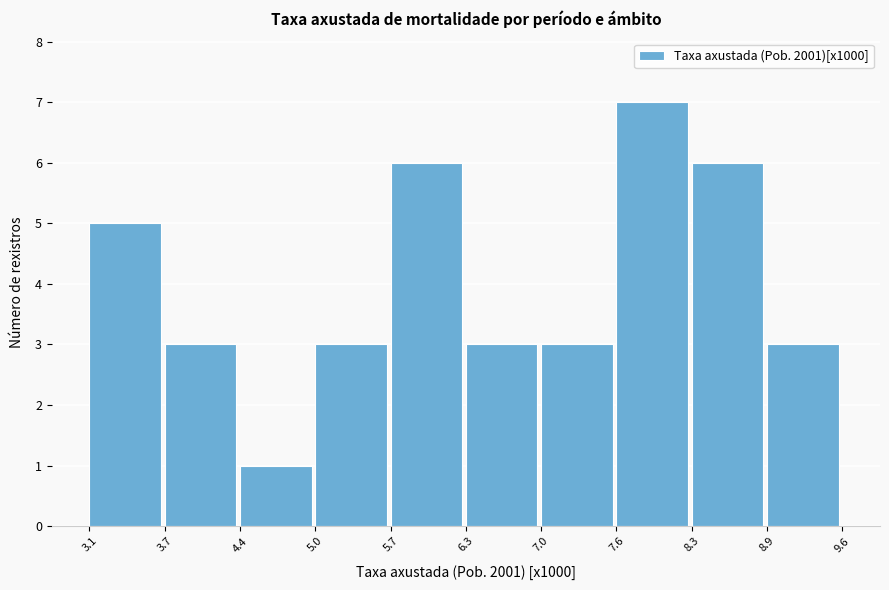

Over which range of the x-axis is the bar tallest?

7.6 to 8.3